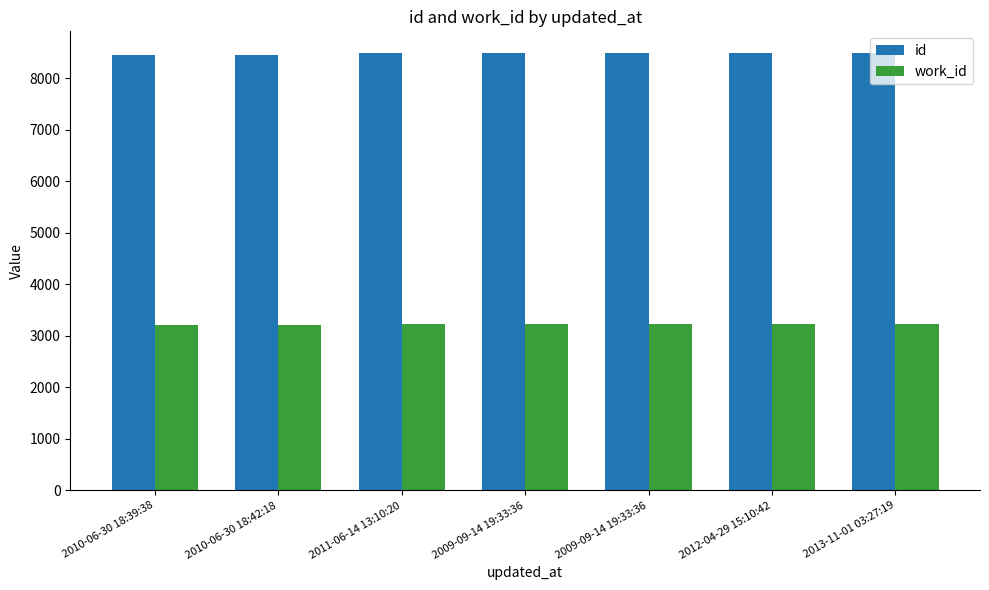

The value of id at 2012-04-29 15:10:42 is 3512. True or false?

False